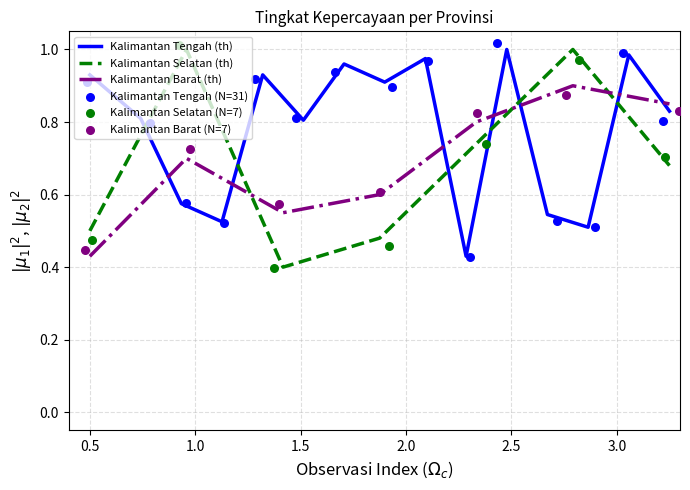

True or false: Kalimantan Selatan (th) and Kalimantan Barat (th) cross at least once.

True